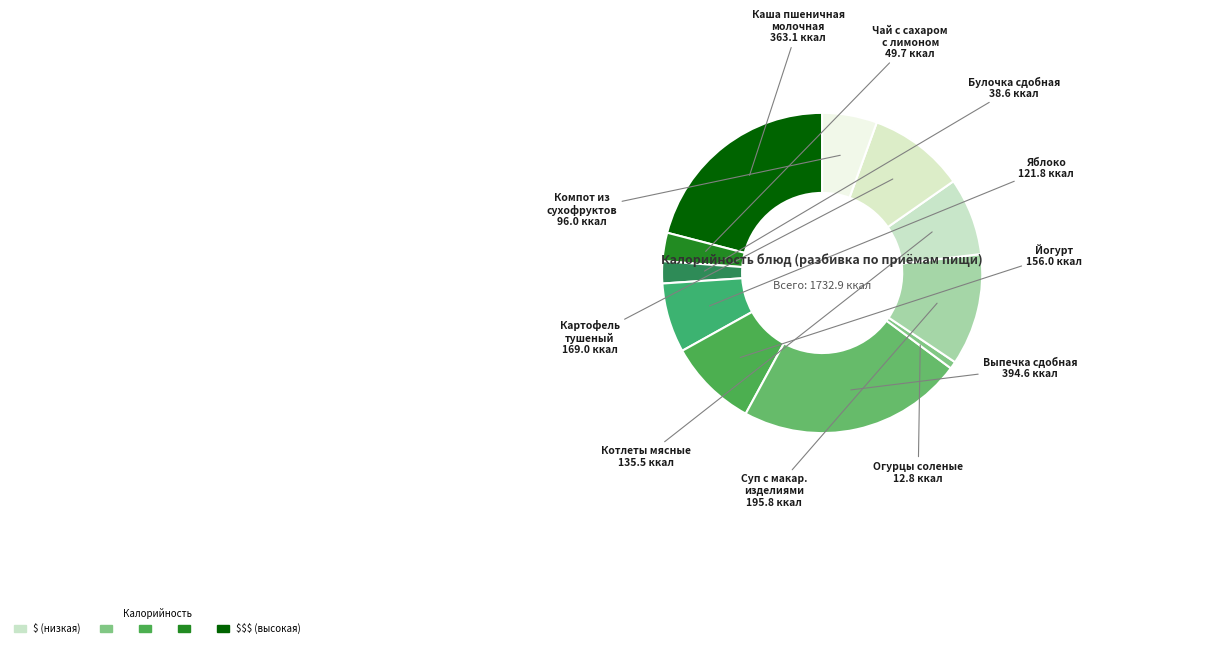

Count the number of slices in the pie.

11